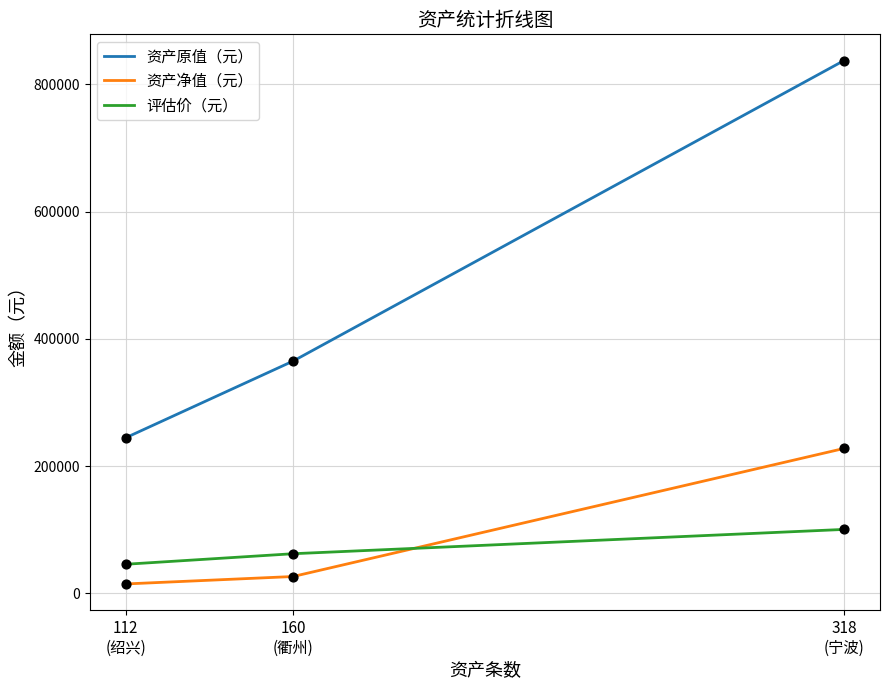

Which series has the largest range (max minus min)?

资产原值（元）